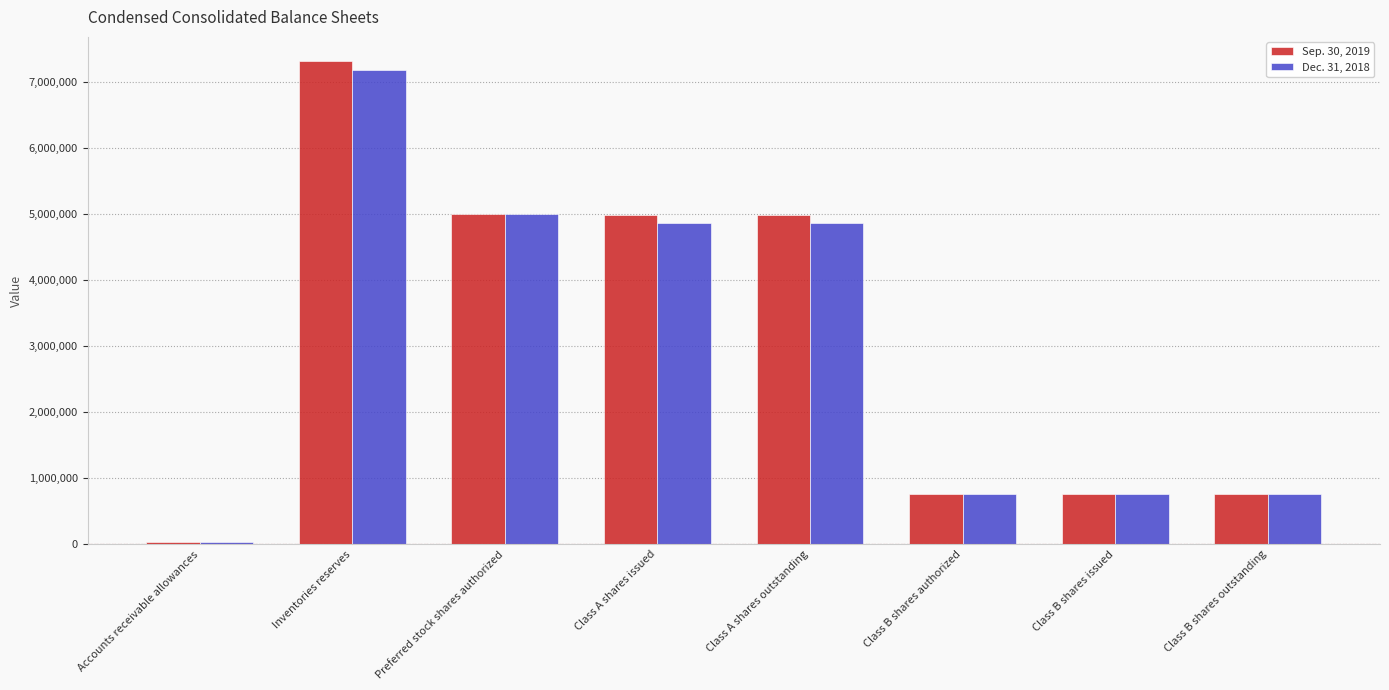

How many data points in Sep. 30, 2019 are less than 4990235?

4